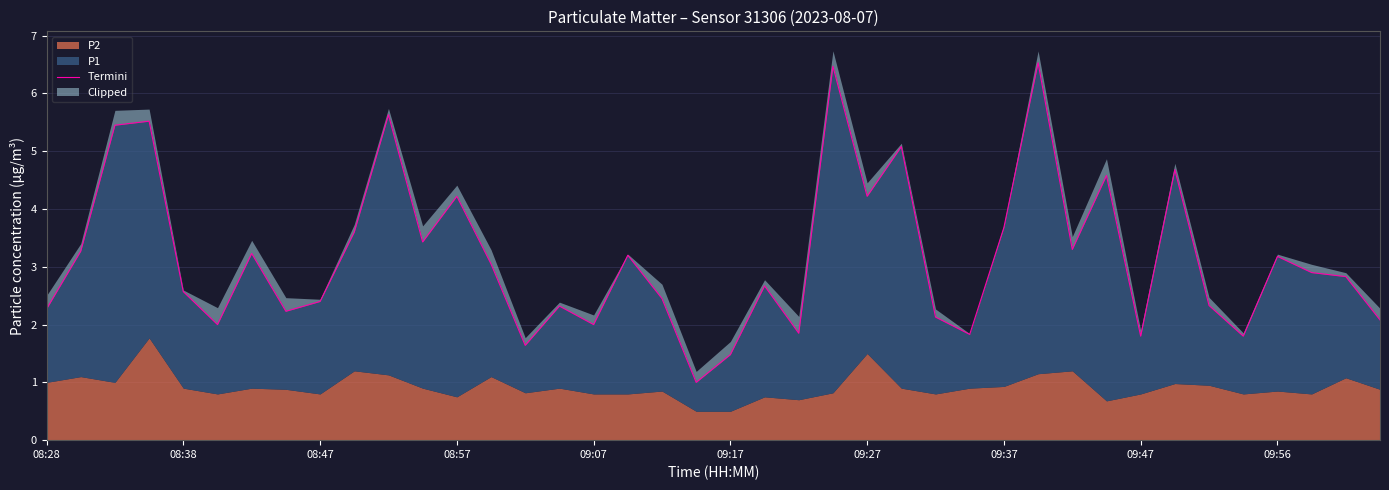

What is the difference between the maximum and minimum values?

5.5